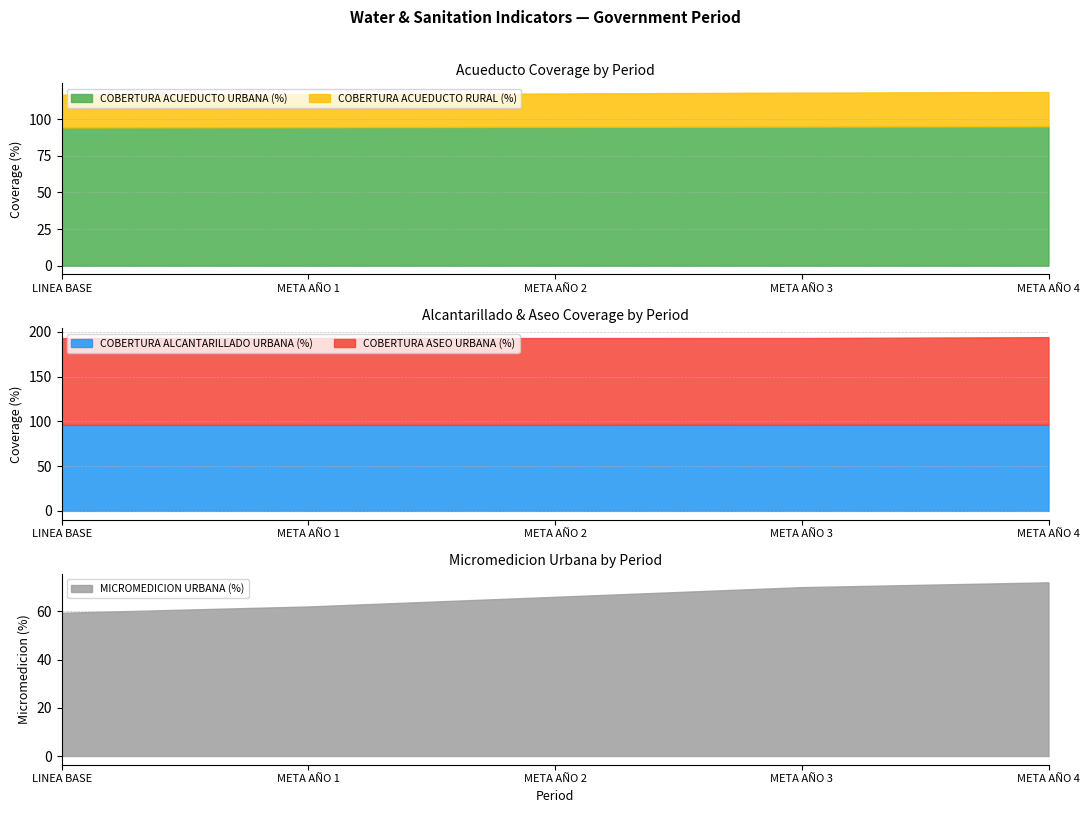

Count the number of data series in this chart.

5